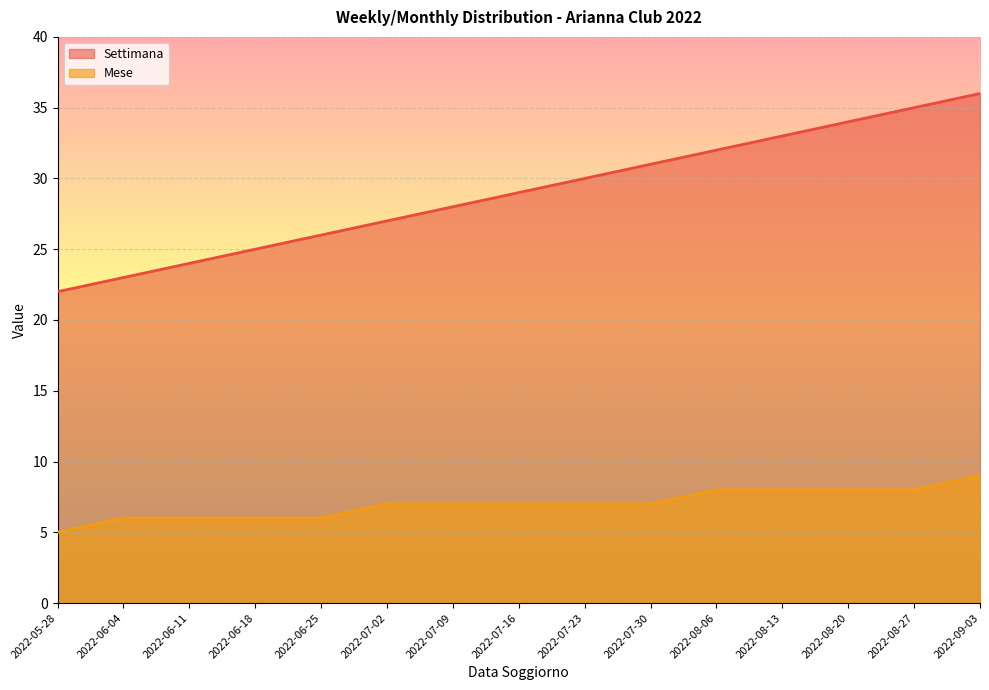

Where does the Settimana series first go above 29?

2022-07-23